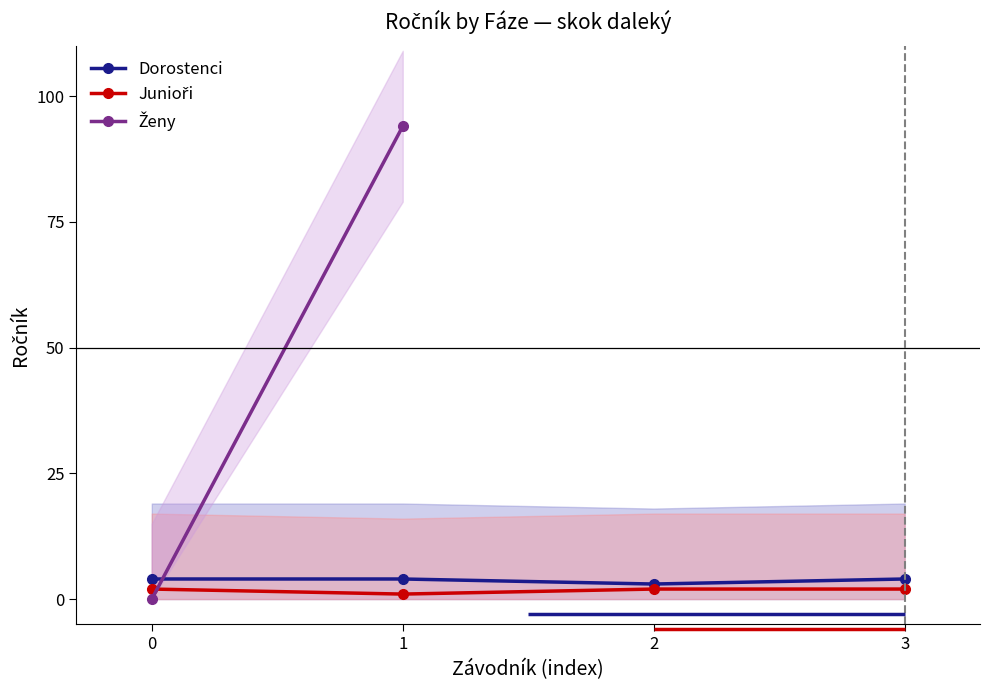

True or false: Dorostenci has a value of 4 at 0.

True